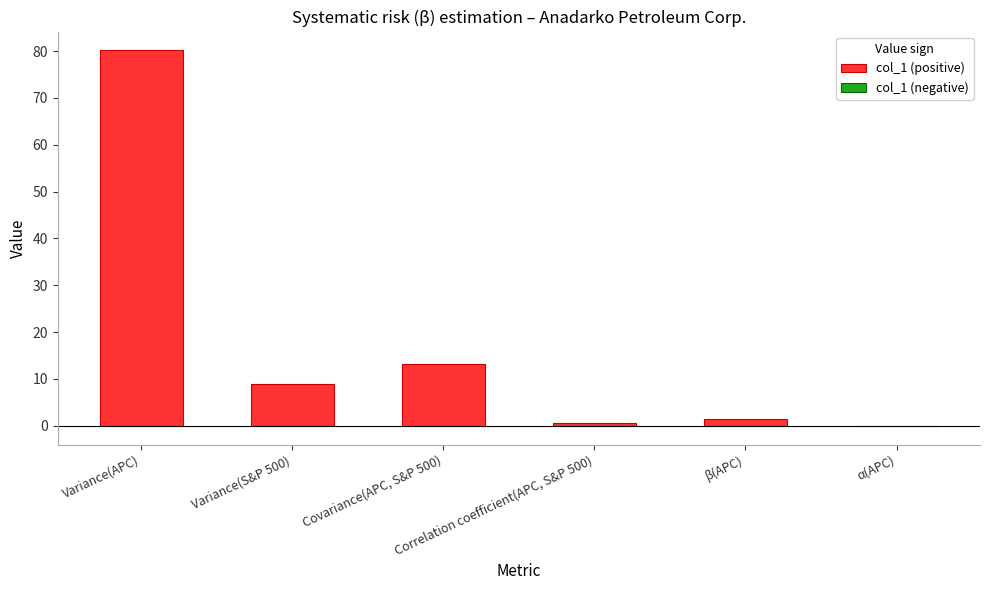

How many distinct data groups are displayed?

1